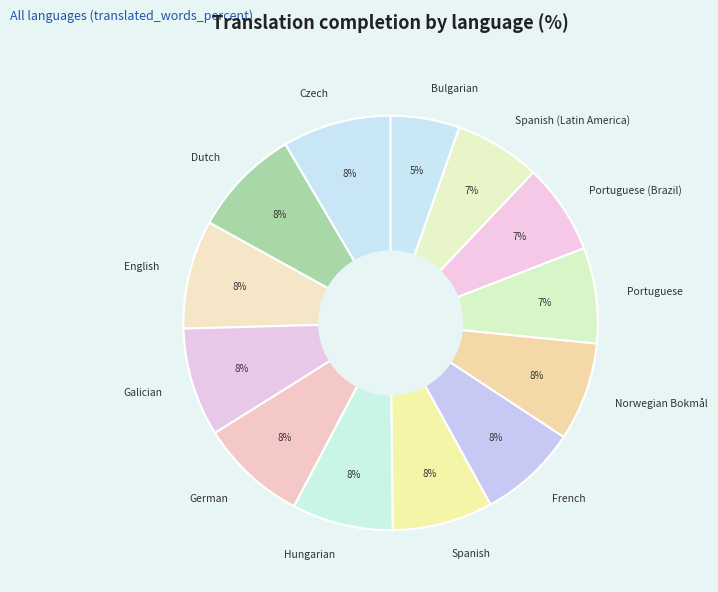

Does Bulgarian account for over 50% of the chart?

No